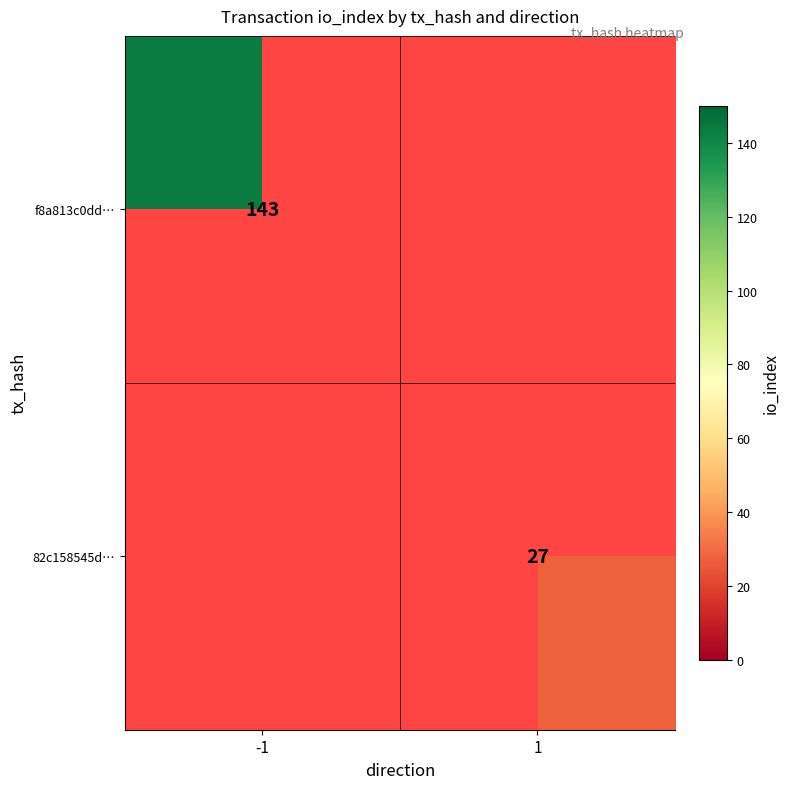

How many data points does each series have?

2